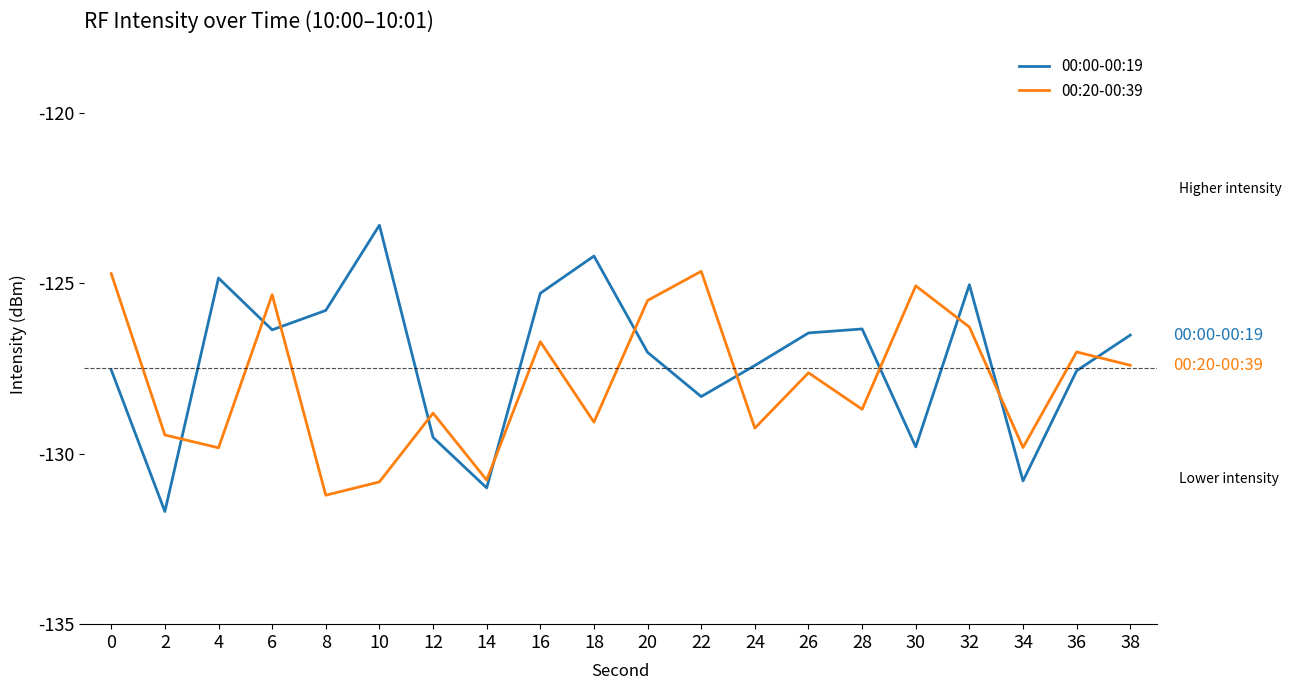

Between which two adjacent categories do 00:00-00:19 and 00:20-00:39 first intersect?

2 and 4